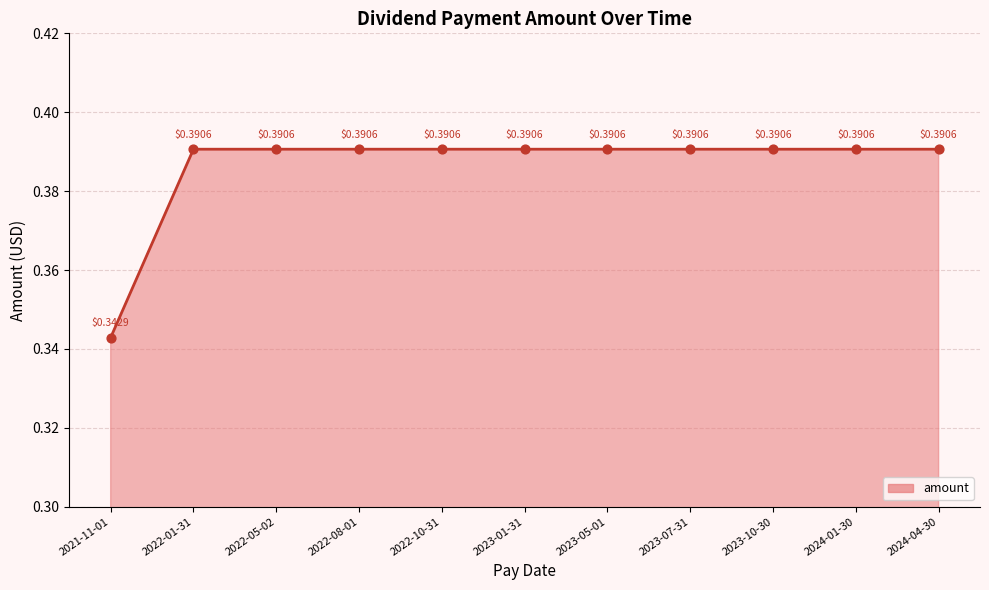

Is this an area chart (filled region under the line)?

Yes